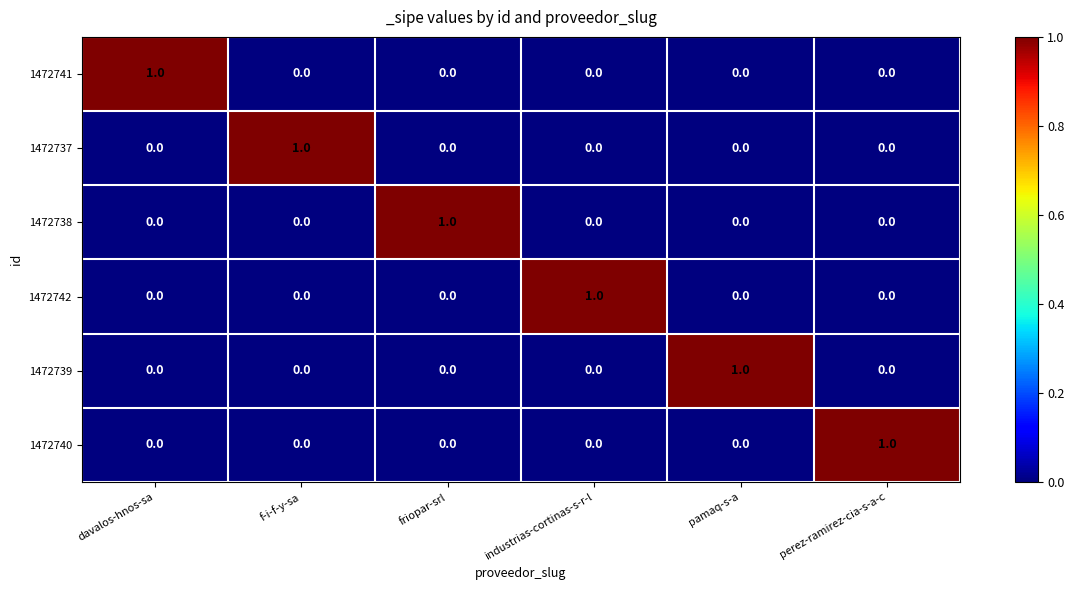

The value of 1472737 at industrias-cortinas-s-r-l is 1. True or false?

False